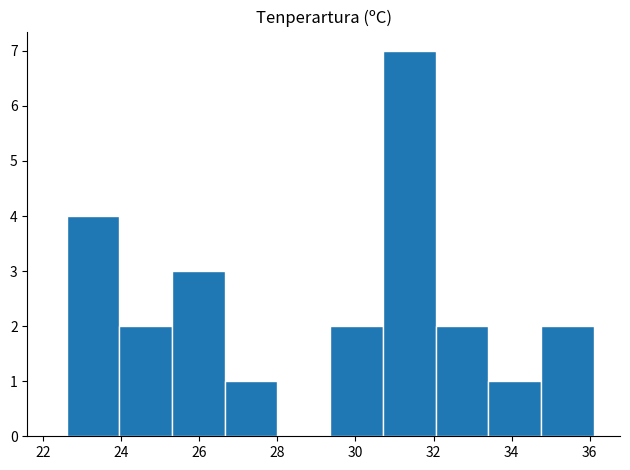

Reading left to right, transcribe this chart: for each bar, give the range it covers on the x-axis and its height. Neither the bar edges nor the heights are printed on the chart, so give them approximately, as read against the axes.

22.60 to 23.95: 4
23.95 to 25.30: 2
25.30 to 26.65: 3
26.65 to 28.00: 1
28.00 to 29.35: 0
29.35 to 30.70: 2
30.70 to 32.05: 7
32.05 to 33.40: 2
33.40 to 34.75: 1
34.75 to 36.10: 2